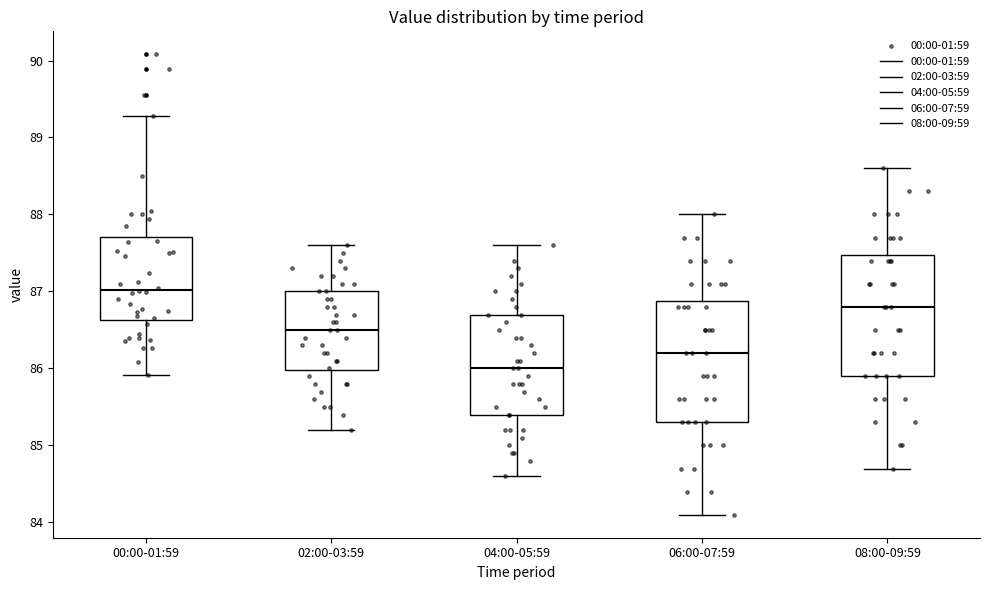

Reading left to right, read every box against the y-axis: the position of its median line, the range the box covers, and the ends of its whiskers. The values are not printed on the chart, so give them approximately, as read against the axis.

00:00-01:59: median 87.0, box 86.6 to 87.7, whiskers 85.9 to 89.3
02:00-03:59: median 86.5, box 86.0 to 87.0, whiskers 85.2 to 87.6
04:00-05:59: median 86.0, box 85.4 to 86.7, whiskers 84.6 to 87.6
06:00-07:59: median 86.2, box 85.3 to 86.9, whiskers 84.1 to 88.0
08:00-09:59: median 86.8, box 85.9 to 87.5, whiskers 84.7 to 88.6